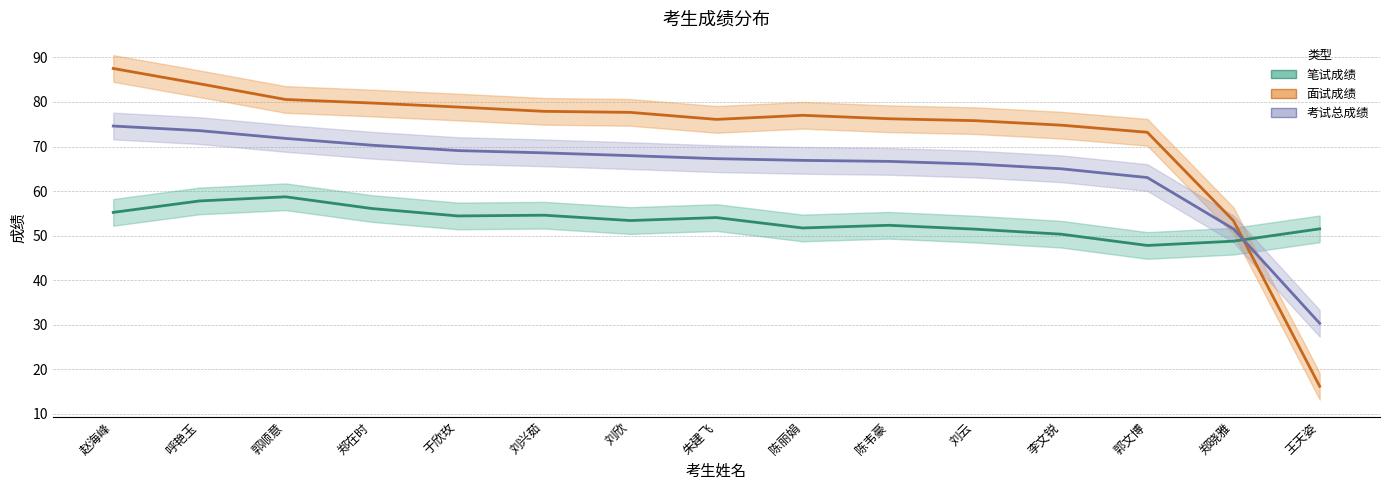

True or false: 面试成绩 has a value of 97.4 at 刘云.

False